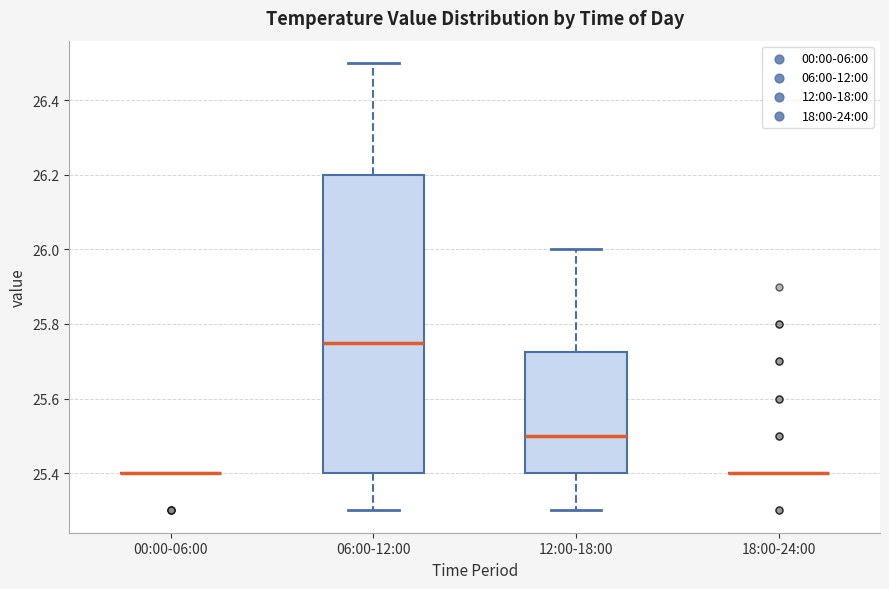

Reading left to right, read every box against the y-axis: the position of its median line, the range the box covers, and the ends of its whiskers. The values are not printed on the chart, so give them approximately, as read against the axis.

00:00-06:00: box collapsed to a line at 25.40, whiskers 25.40 to 25.40
06:00-12:00: median 25.76, box 25.40 to 26.20, whiskers 25.30 to 26.50
12:00-18:00: median 25.50, box 25.40 to 25.72, whiskers 25.30 to 26.00
18:00-24:00: box collapsed to a line at 25.40, whiskers 25.40 to 25.40